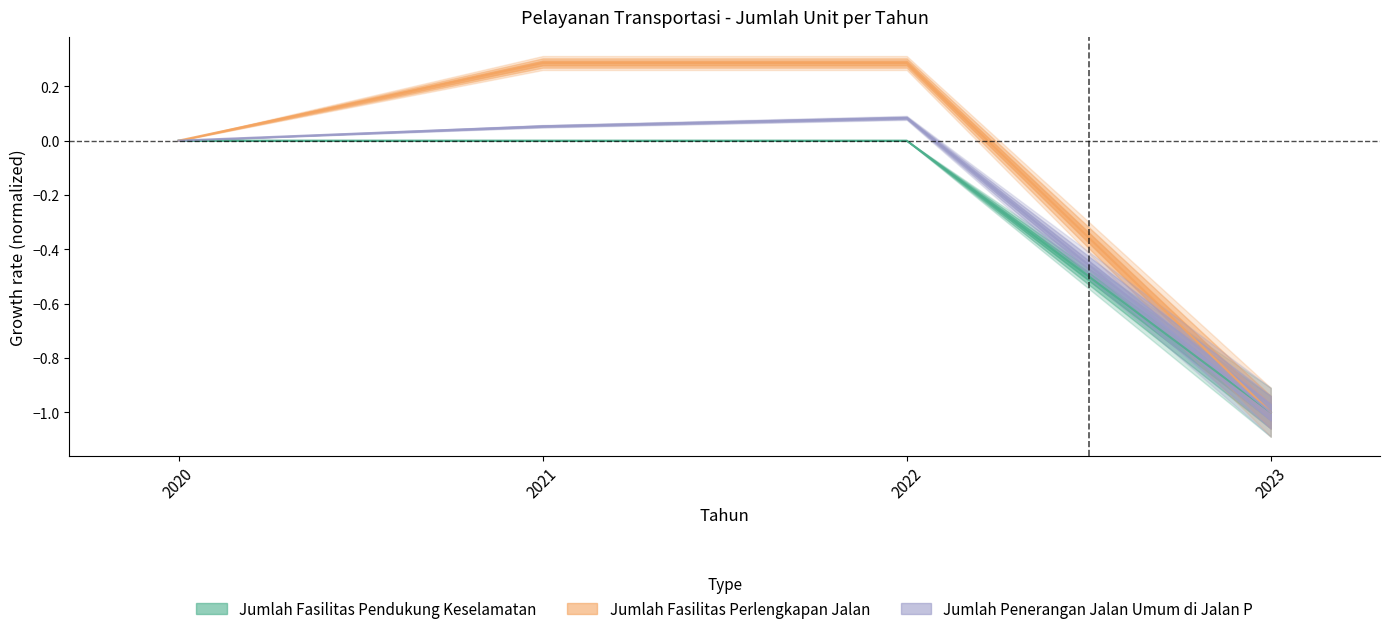

Count the Jumlah Fasilitas Perlengkapan Jalan values in the range 0 to 1.

3